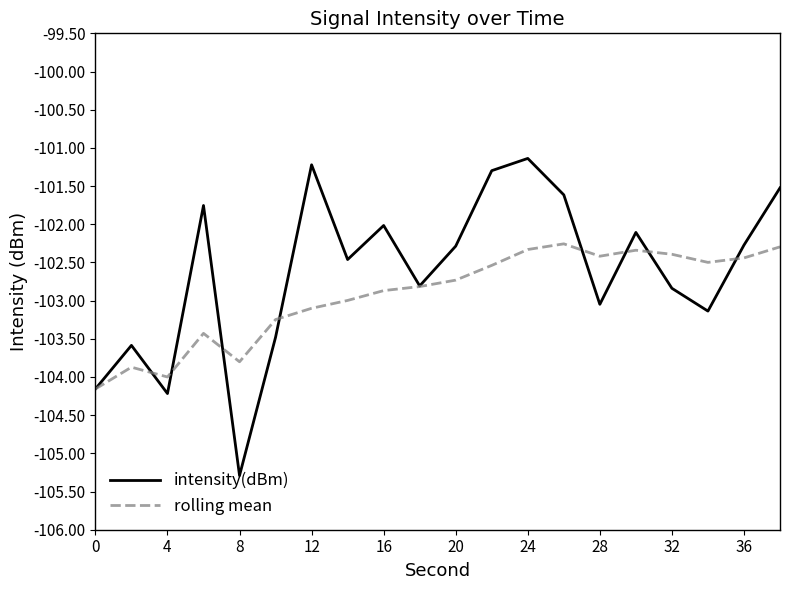

What is the maximum value for rolling mean?

-102.3